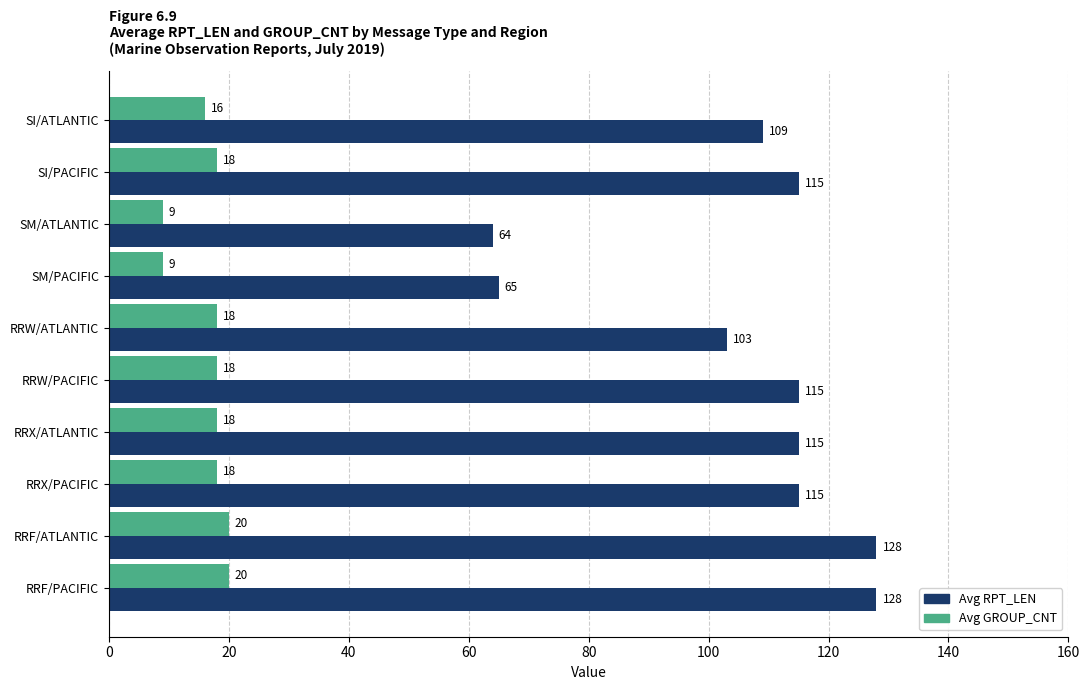

What is the smallest value displayed?

9